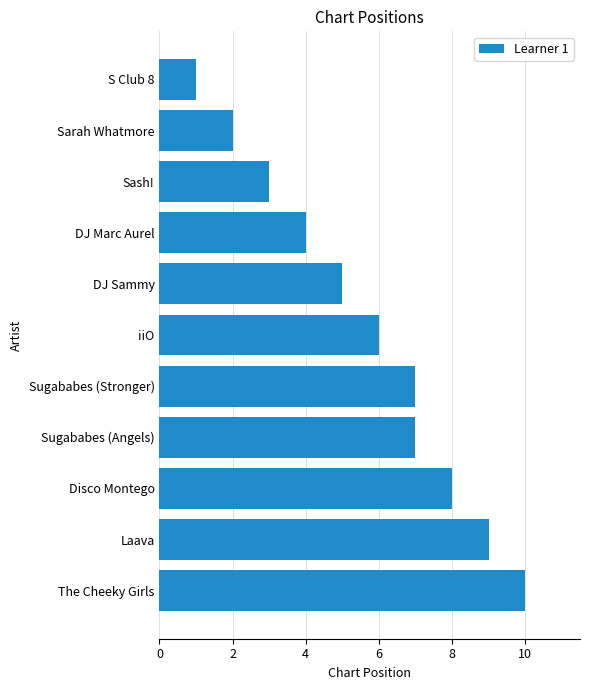

What is the average value?

6